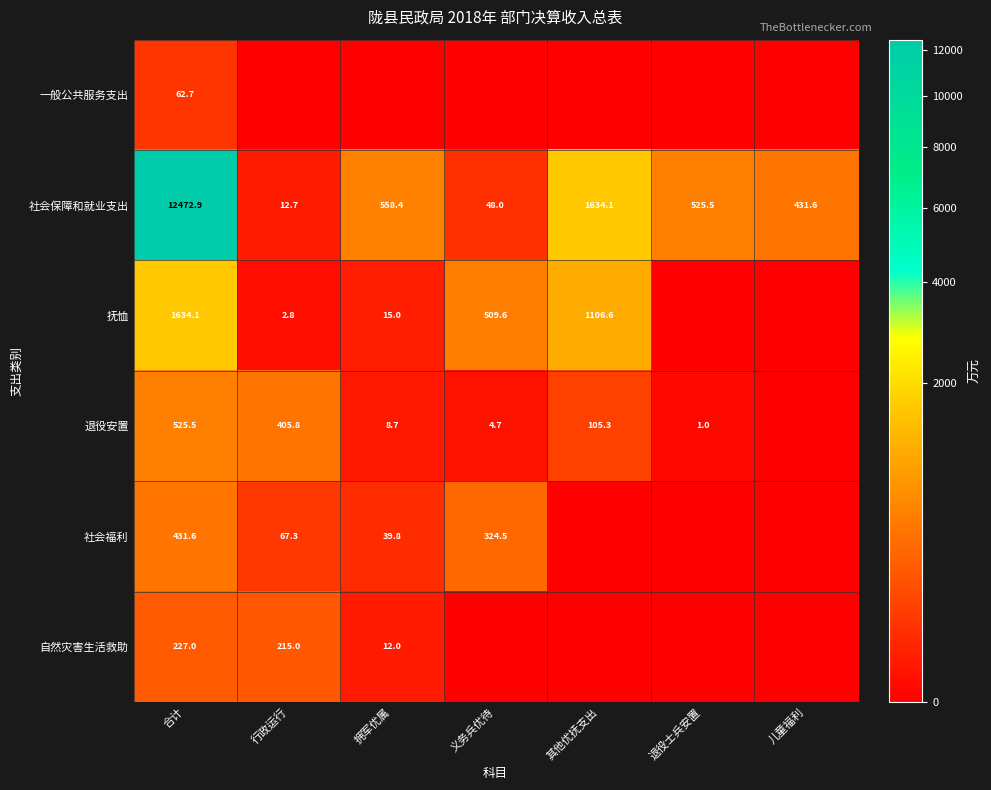

True or false: 退役安置 has a value of 157.1 at 其他优抚支出.

False